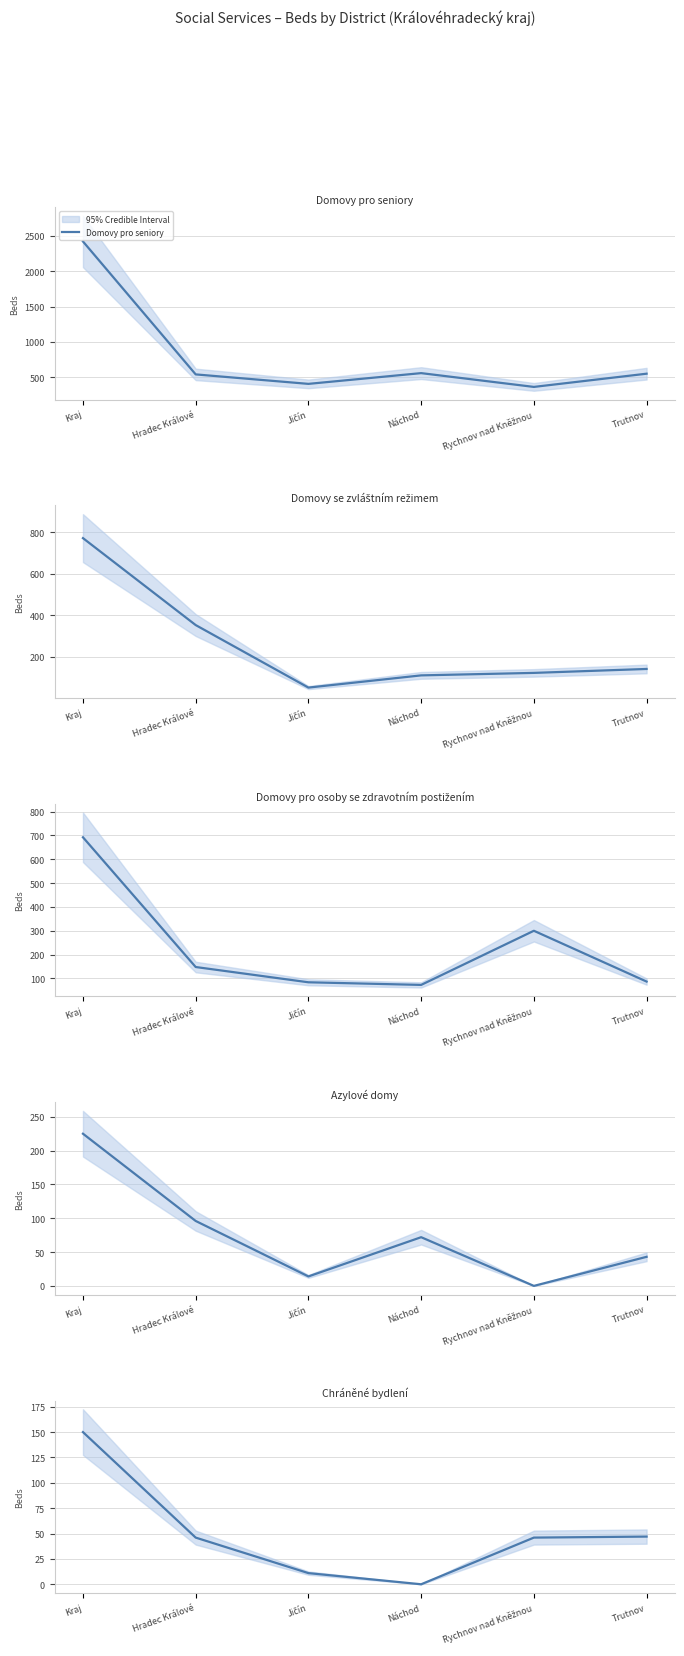

True or false: Azylové domy and Domovy se zvláštním režimem cross at least once.

False